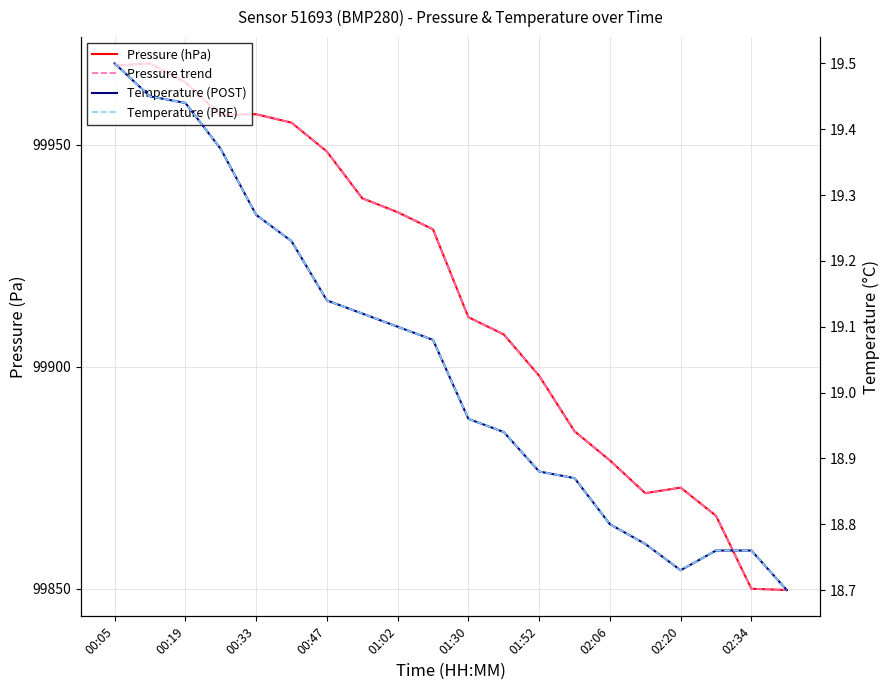

How many values in the Temperature (PRE) series are below 19?

10